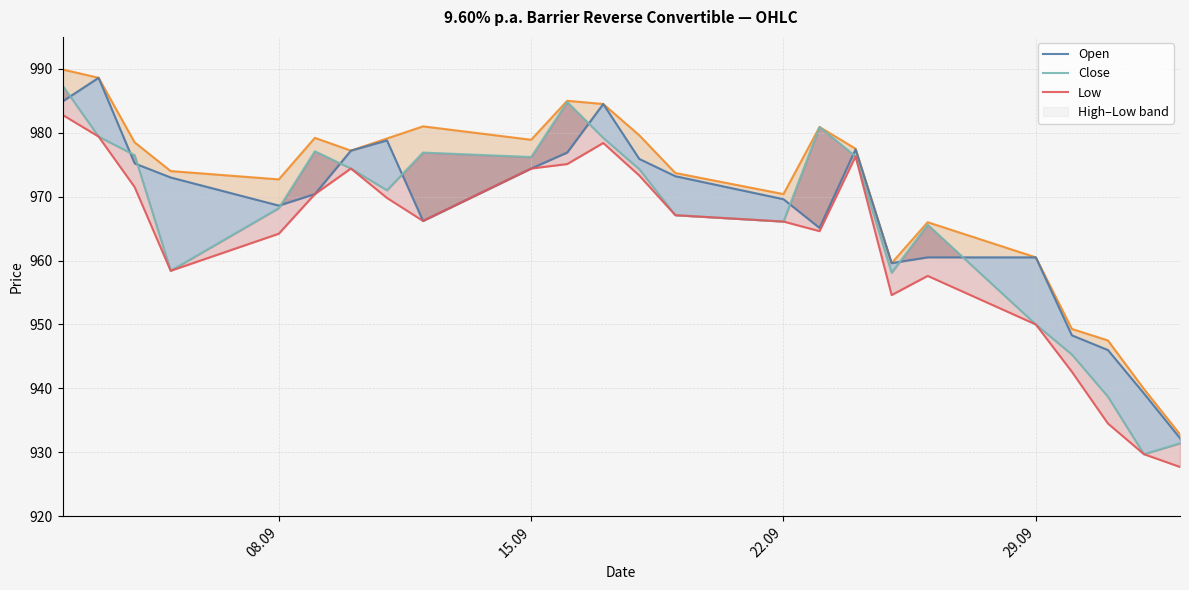

How many lines are shown in the chart?

4